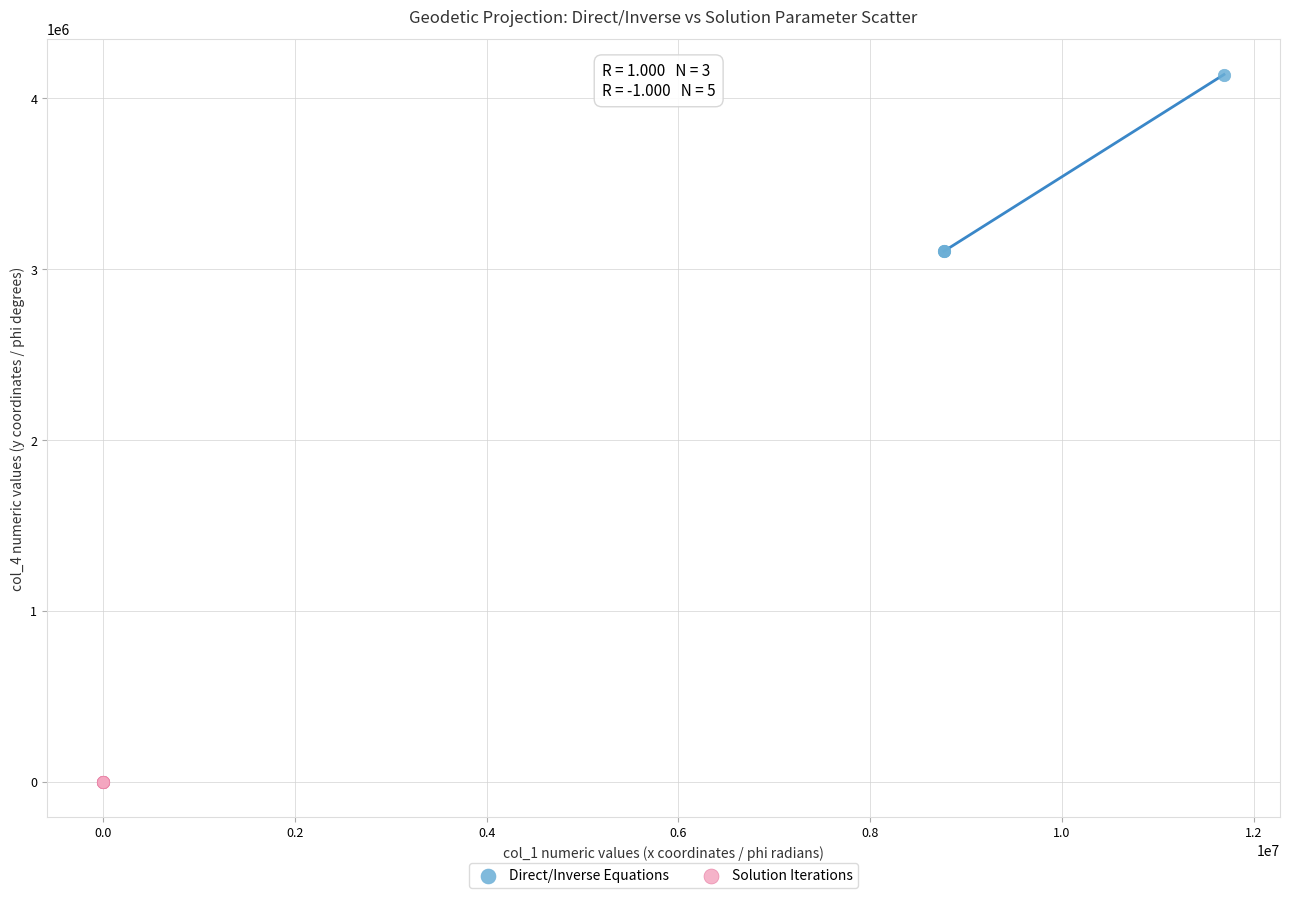

Which series reaches the minimum Y coordinate?

Solution Iterations